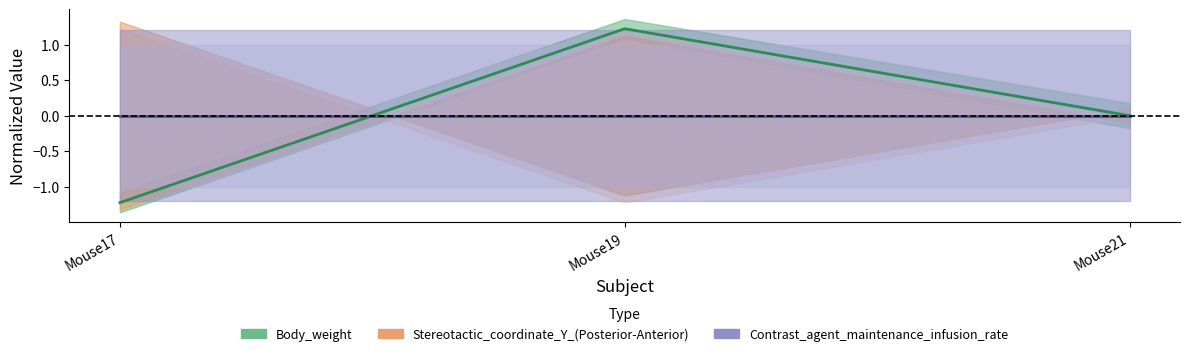

Reading left to right, what are all the values shown in this chart?

Body_weight: Mouse17=-1.2	Mouse19=1.2	Mouse21=0.0
Stereotactic_coordinate_Y_(Posterior-Anterior): Mouse17=0.0	Mouse19=0.0	Mouse21=0.0
Contrast_agent_maintenance_infusion_rate: Mouse17=0.0	Mouse19=0.0	Mouse21=0.0